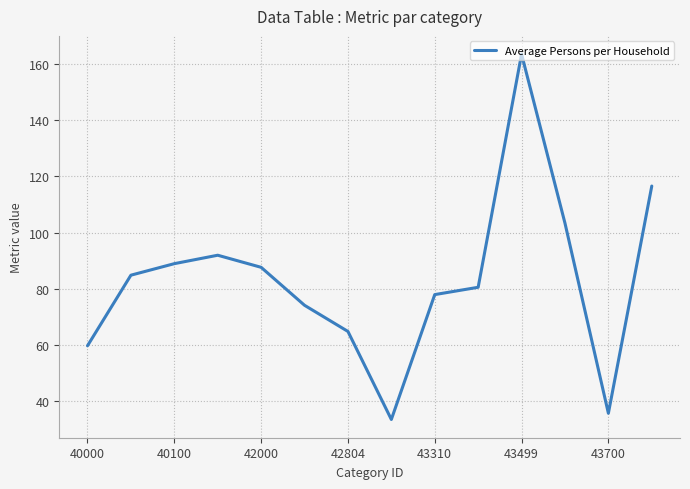

What is the difference between the maximum and minimum values?

129.9